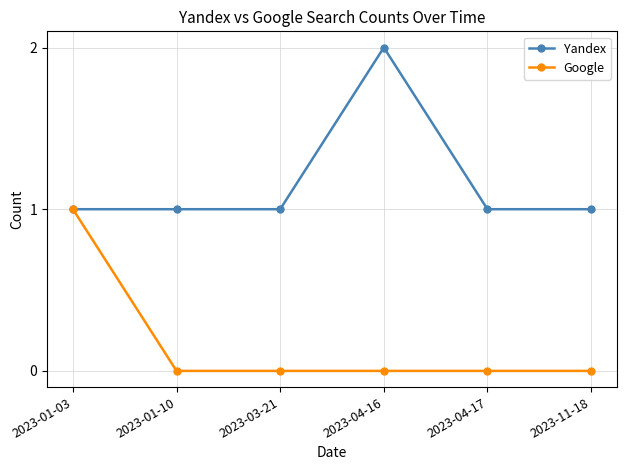

Is the value of Yandex at 2023-01-03 greater than the value of Google at 2023-03-21?

Yes